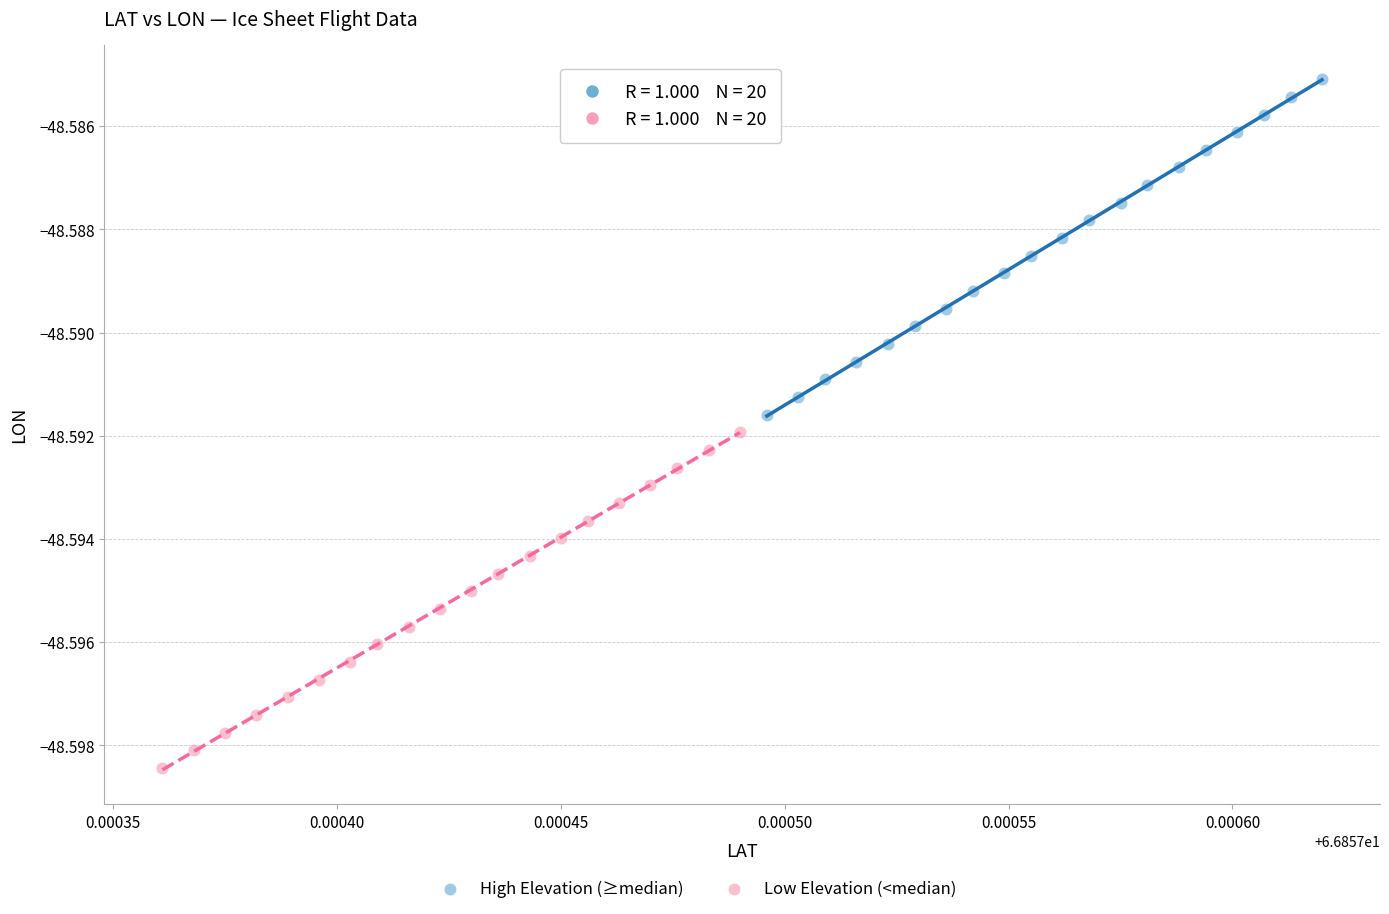

Which series reaches the minimum Y coordinate?

Low Elevation (<median)